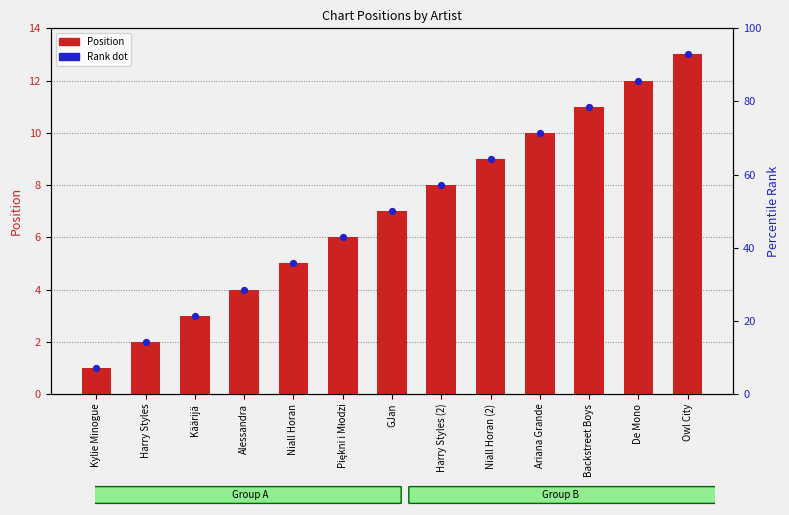

Which series contains the highest Y value?

Position